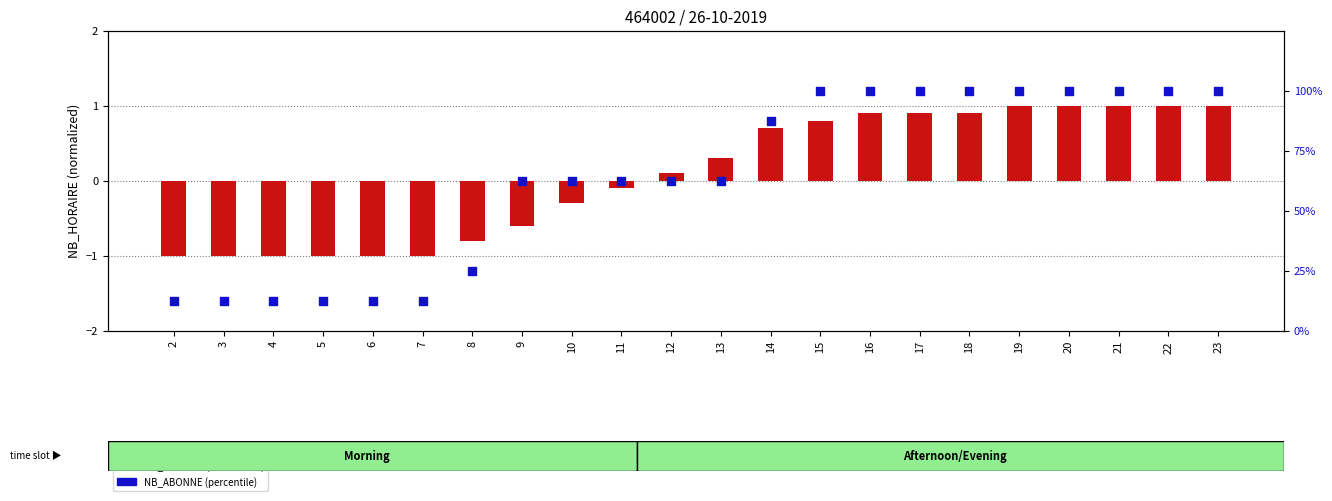

Is the value of NB_HORAIRE (normalized) at 11 greater than the value of NB_ABONNE (%) at 12?

No